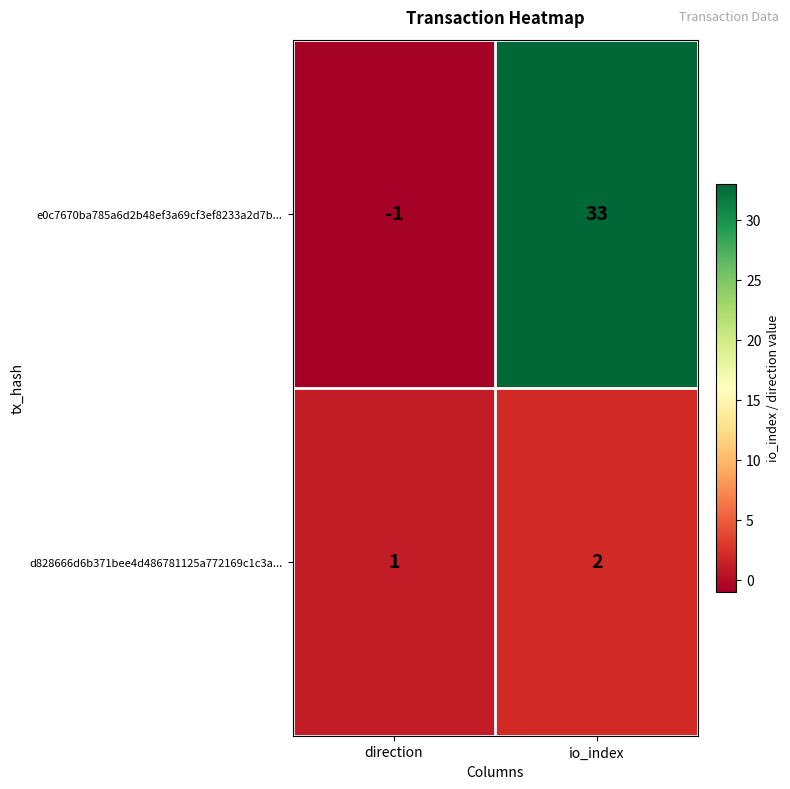

What is the spread (max minus min) of values at io_index?

31